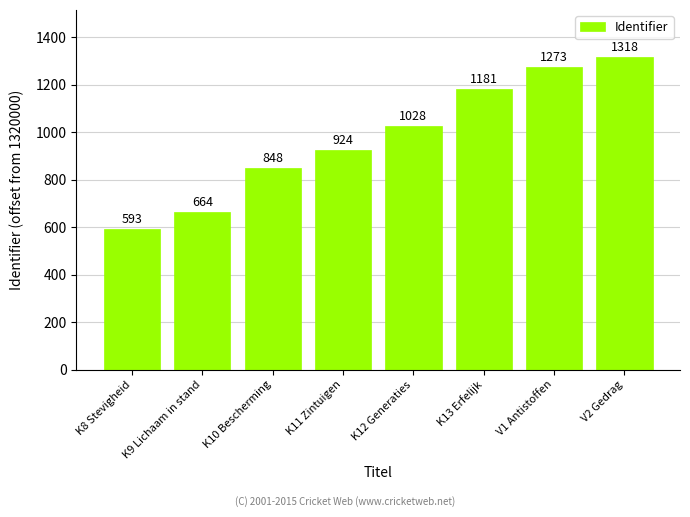

List the labels in order of value, largest first.

V2 Gedrag, V1 Antistoffen, K13 Erfelijk, K12 Generaties, K11 Zintuigen, K10 Bescherming, K9 Lichaam in stand, K8 Stevigheid